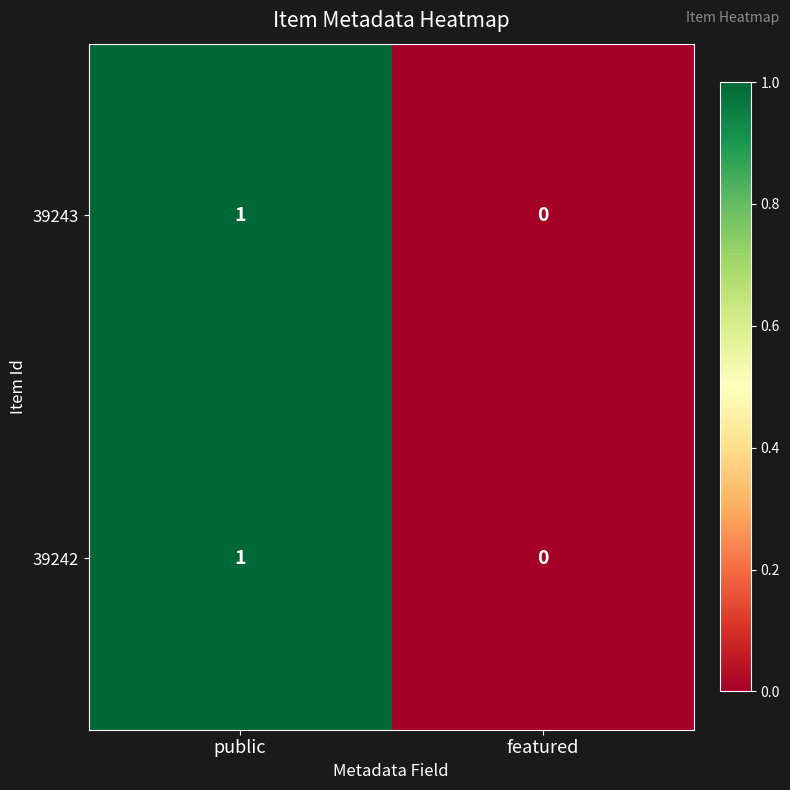

Which category has the lowest value in the 39243 series?

featured